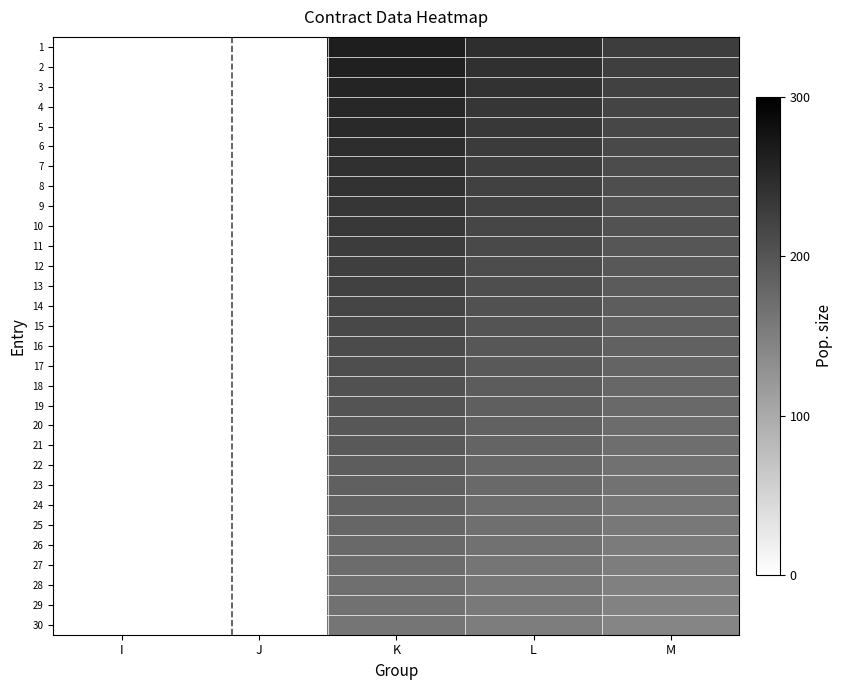

Rank the series by their maximum value, from highest to lowest.

1, 2, 3, 4, 5, 6, 7, 8, 9, 10, 11, 12, 13, 14, 15, 16, 17, 18, 19, 20, 21, 22, 23, 24, 25, 26, 27, 28, 29, 30